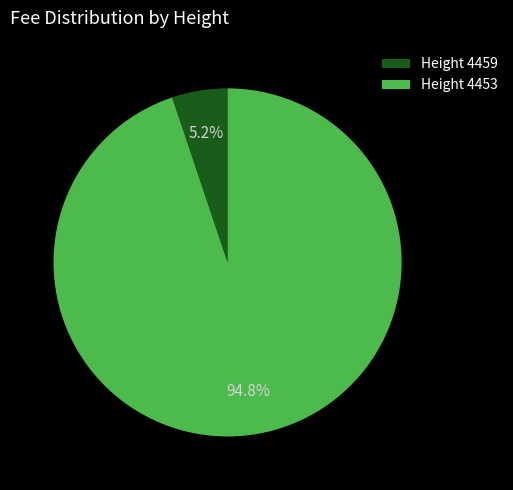

Rank the categories by value from highest to lowest.

Height 4453, Height 4459